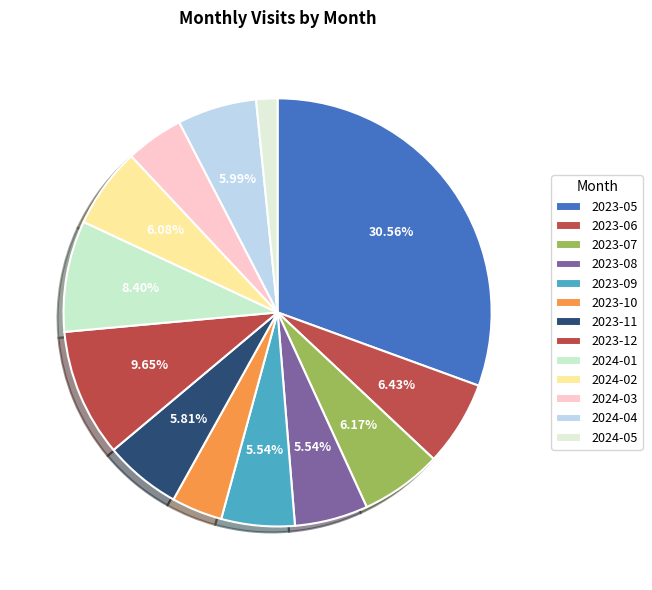

What is the ratio of the value at 2023-07 to the value at 2024-01?

0.7